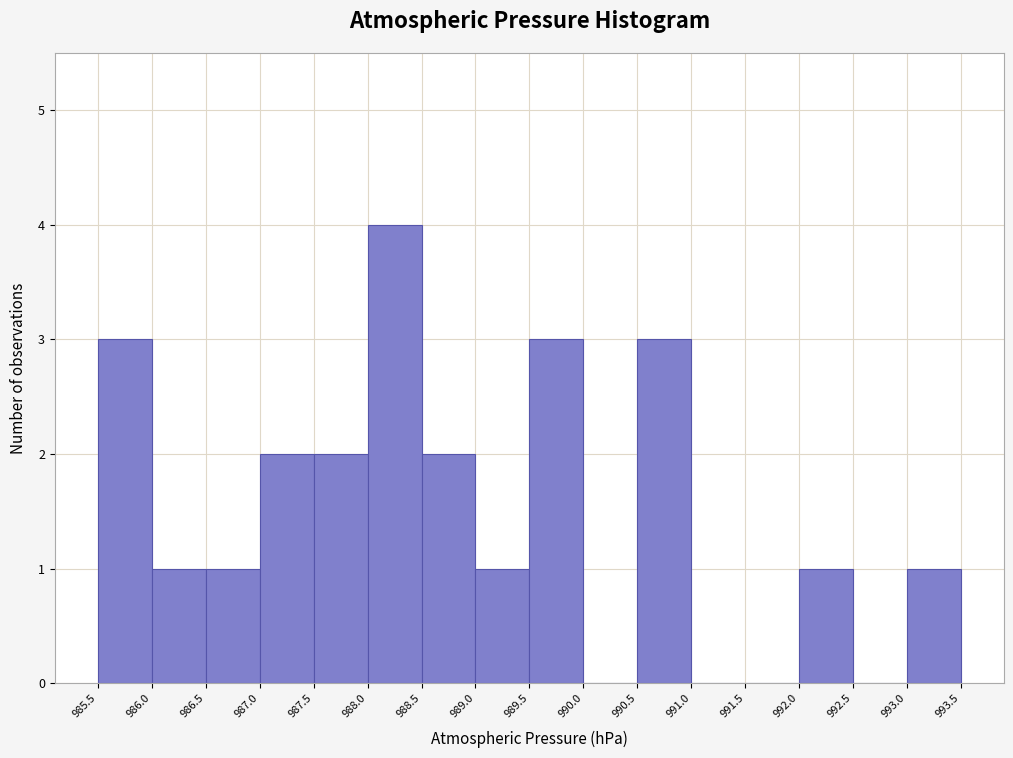

Reading left to right, list every bar in this chart as the range it spans on the x-axis followed by its height. The values are not printed on the chart, so give them approximately, as read against the axis.

985.5 to 986.0: 3
986.0 to 986.5: 1
986.5 to 987.0: 1
987.0 to 987.5: 2
987.5 to 988.0: 2
988.0 to 988.5: 4
988.5 to 989.0: 2
989.0 to 989.5: 1
989.5 to 990.0: 3
990.0 to 990.5: 0
990.5 to 991.0: 3
991.0 to 991.5: 0
991.5 to 992.0: 0
992.0 to 992.5: 1
992.5 to 993.0: 0
993.0 to 993.5: 1